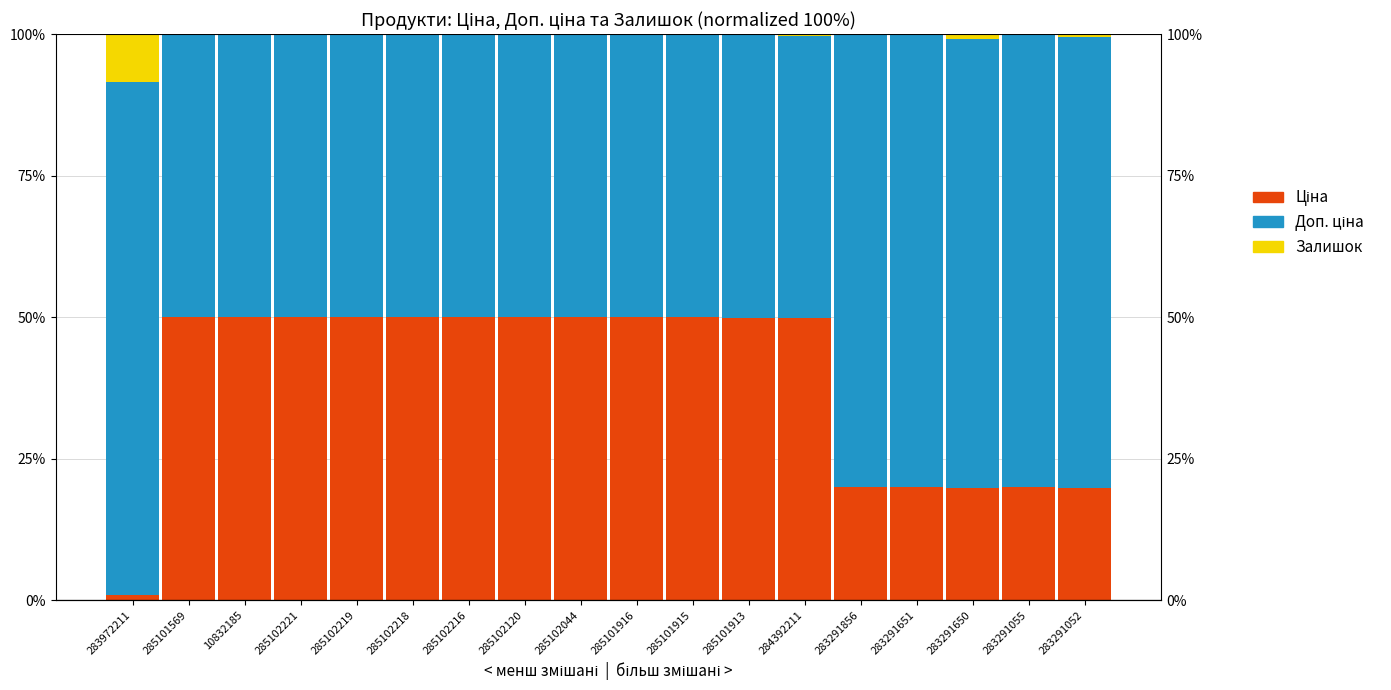

The Доп. ціна series shows 50.0 at 285102216. True or false?

True